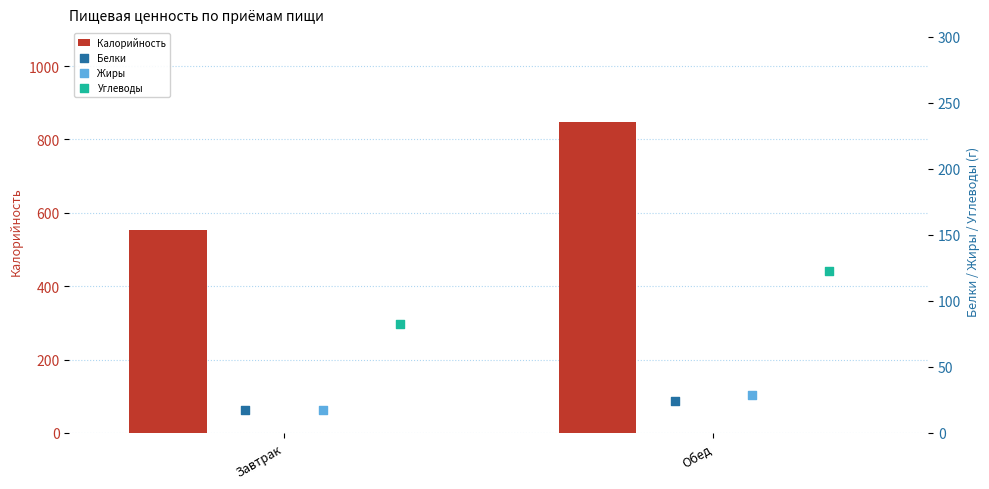

What is the sum of all Калорийность values?

1402.6